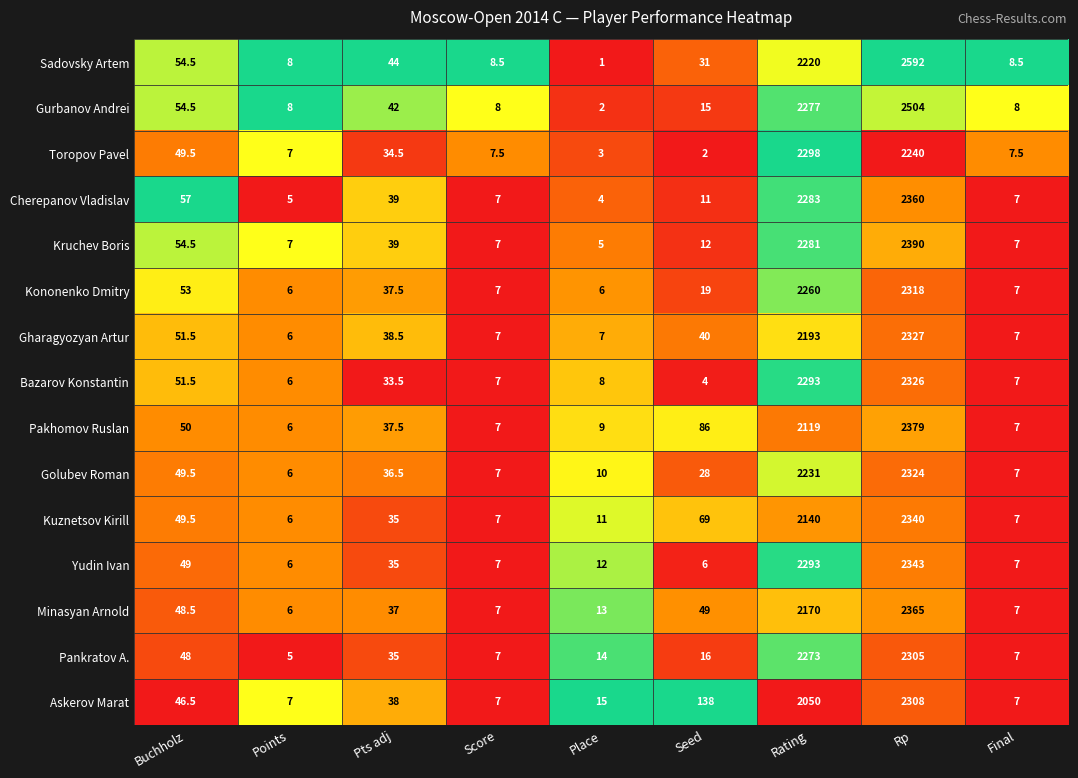

What is the average value of the Askerov Marat series?

512.9